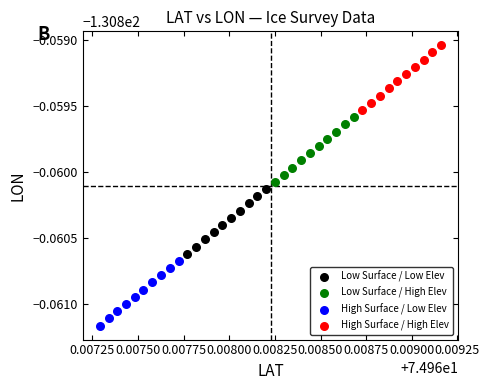

What are all the series names shown in the legend?

Low Surface / Low Elev, Low Surface / High Elev, High Surface / Low Elev, High Surface / High Elev